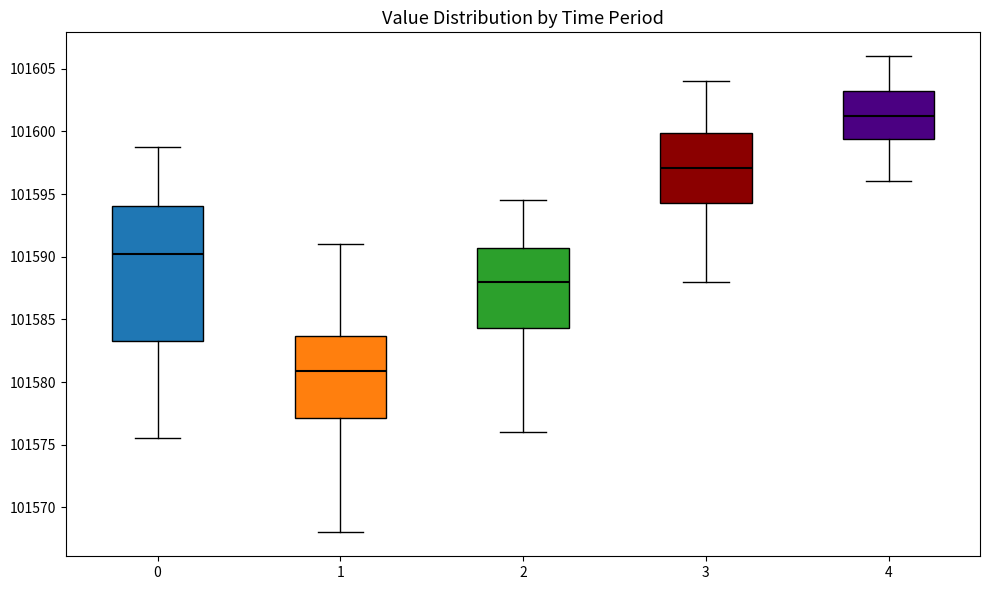

Reading left to right, transcribe this box plot: for each box, give where its median line is, the range the box spans, and where its two whiskers end, as read against the y-axis. The values are not printed on the chart, so give them approximately, as read against the axis.

0: median 101590.0, box 101583.5 to 101594.0, whiskers 101575.5 to 101598.5
1: median 101581.0, box 101577.0 to 101583.5, whiskers 101568.0 to 101591.0
2: median 101588.0, box 101584.5 to 101590.5, whiskers 101576.0 to 101594.5
3: median 101597.0, box 101594.5 to 101600.0, whiskers 101588.0 to 101604.0
4: median 101601.0, box 101599.5 to 101603.0, whiskers 101596.0 to 101606.0